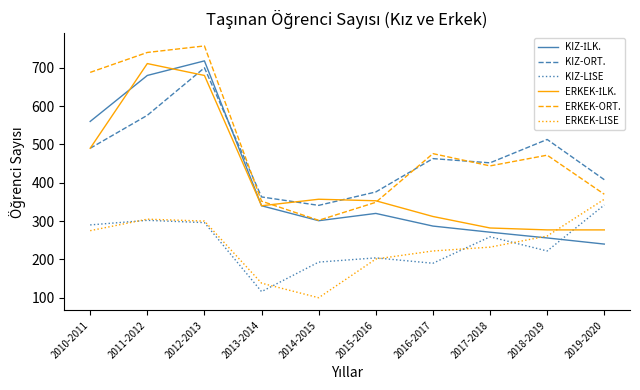

At which category is the sum across all series the highest?

2012-2013